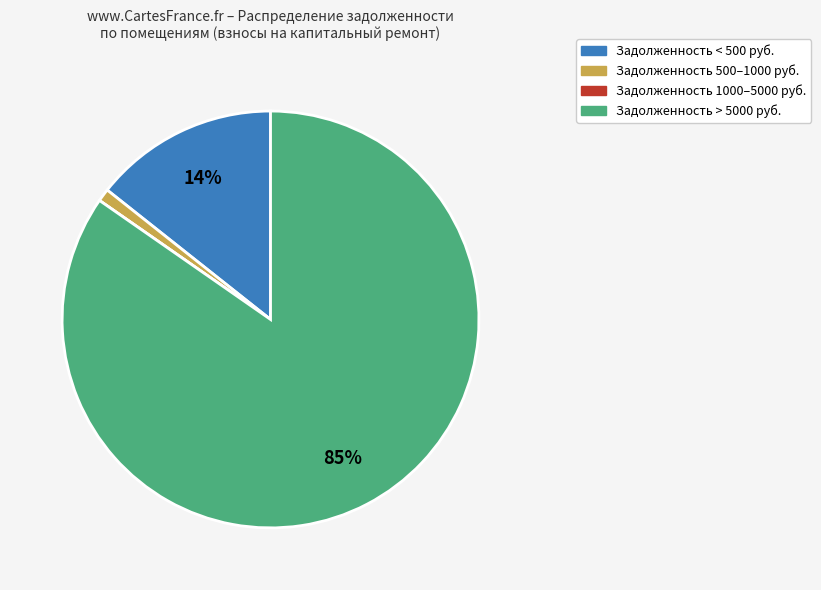

To the nearest percent, what is the average slice percentage?

25%